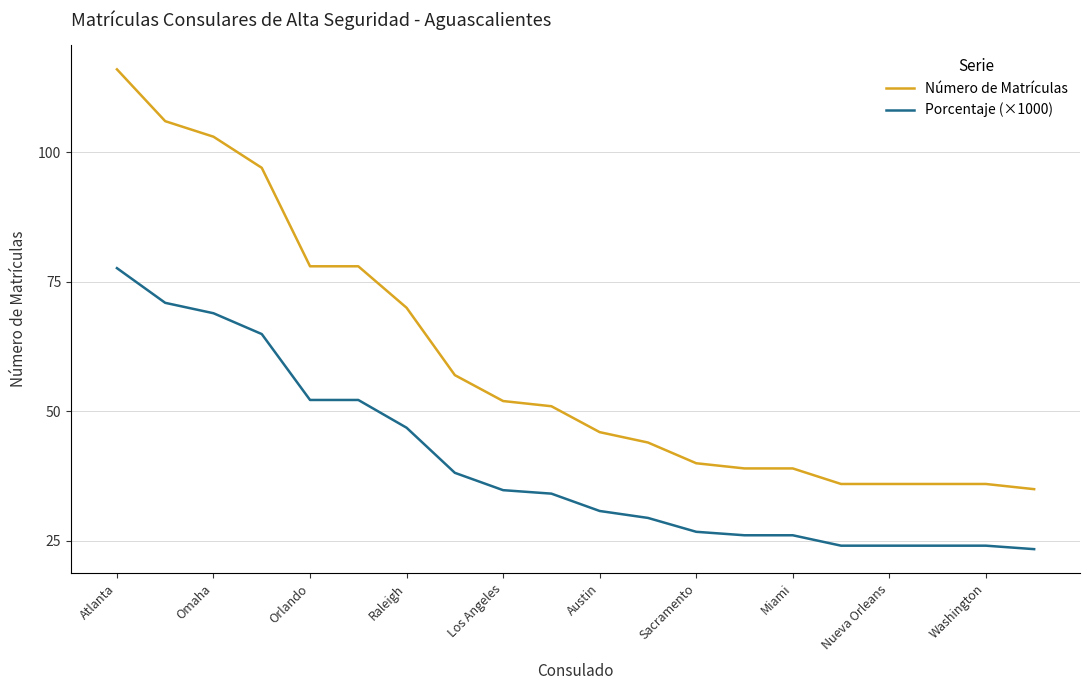

Reading left to right, extract all data points from this chart.

Número de Matrículas: 116.0	106.0	103.0	97.0	78.0	78.0	70.0	57.0	52.0	51.0	46.0	44.0	40.0	39.0	39.0	36.0	36.0	36.0	36.0	35.0
Porcentaje (×1000): 77.6	71.0	68.9	64.9	52.2	52.2	46.9	38.2	34.8	34.1	30.8	29.5	26.8	26.1	26.1	24.1	24.1	24.1	24.1	23.4